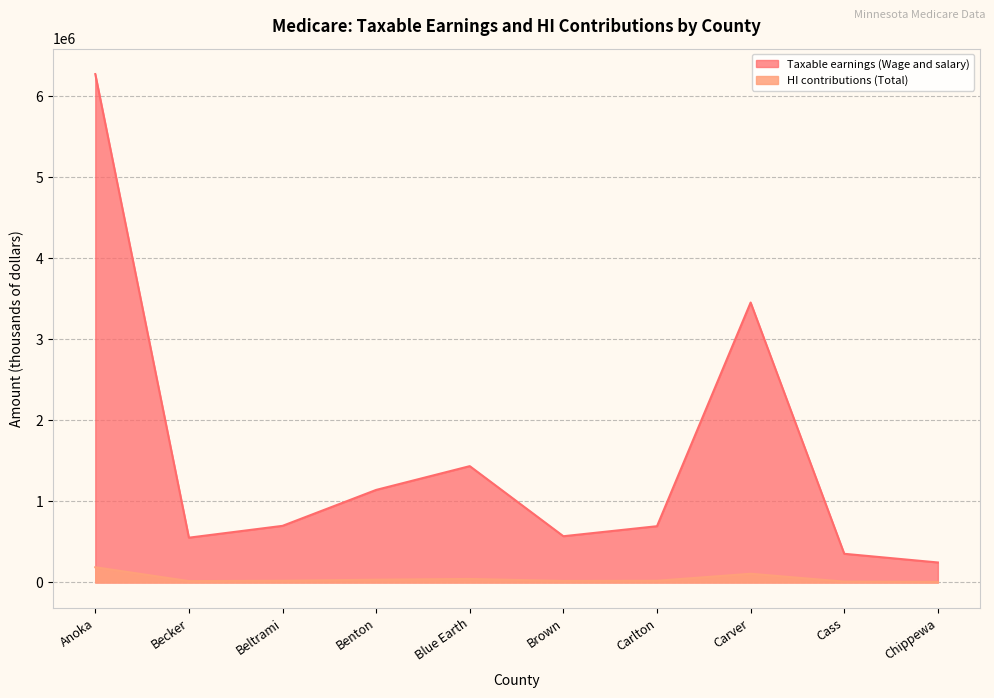

How many interior local valleys does the HI contributions (Total) series have?

2